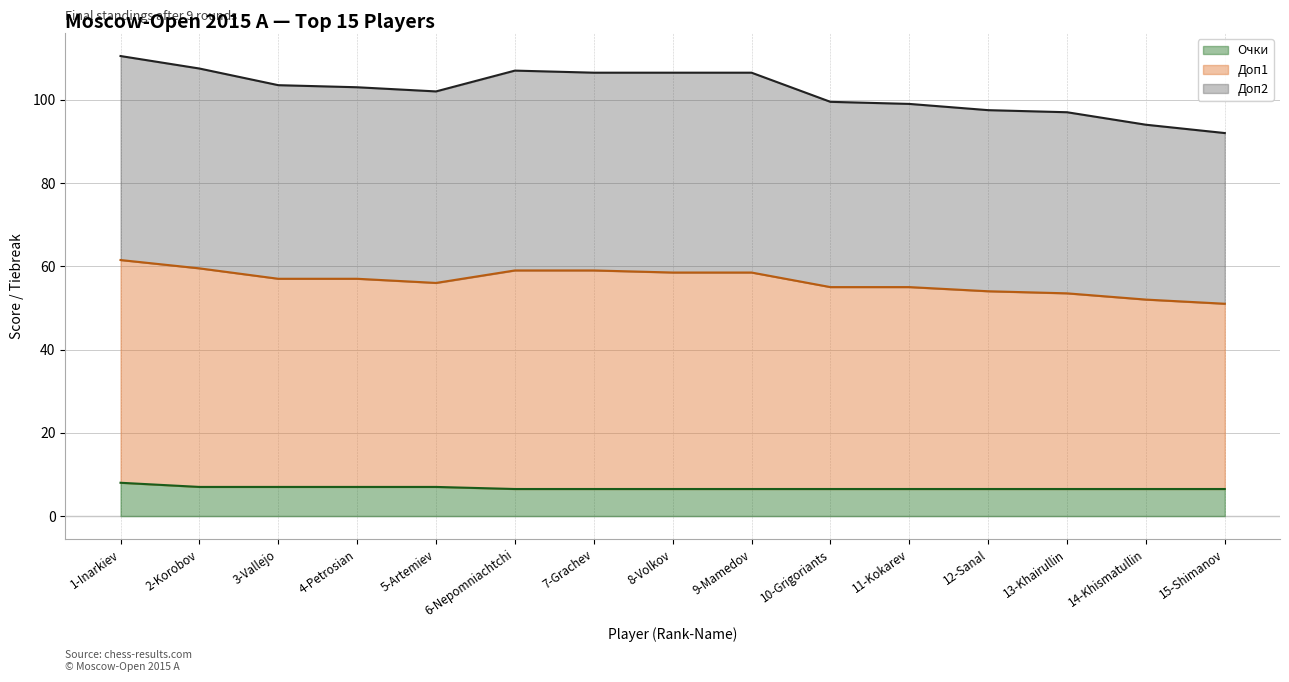

What is the average value of the Очки series?

6.7